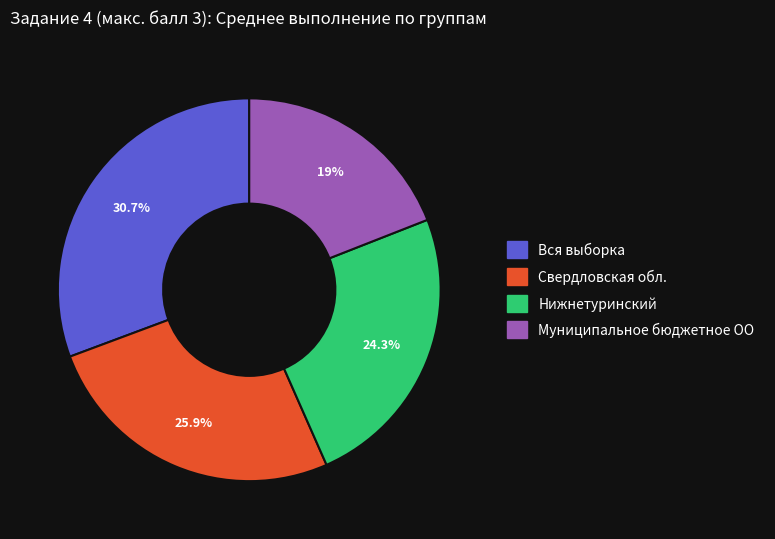

Do Вся выборка and Нижнетуринский together represent more than half of the pie?

Yes